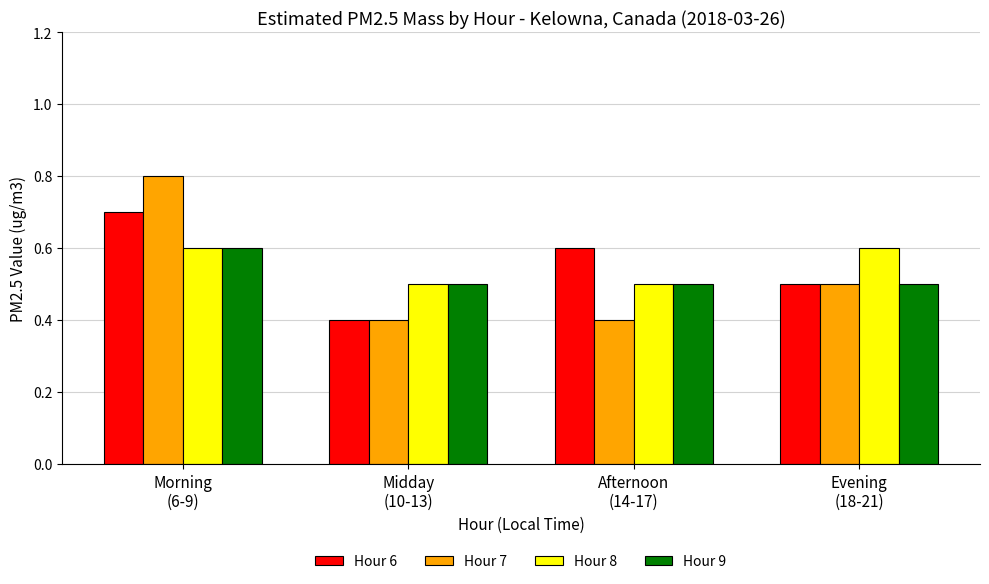

Reading right to left, list all the values displayed in this chart.

Hour 6: 0.5	0.6	0.4	0.7
Hour 7: 0.5	0.4	0.4	0.8
Hour 8: 0.6	0.5	0.5	0.6
Hour 9: 0.5	0.5	0.5	0.6